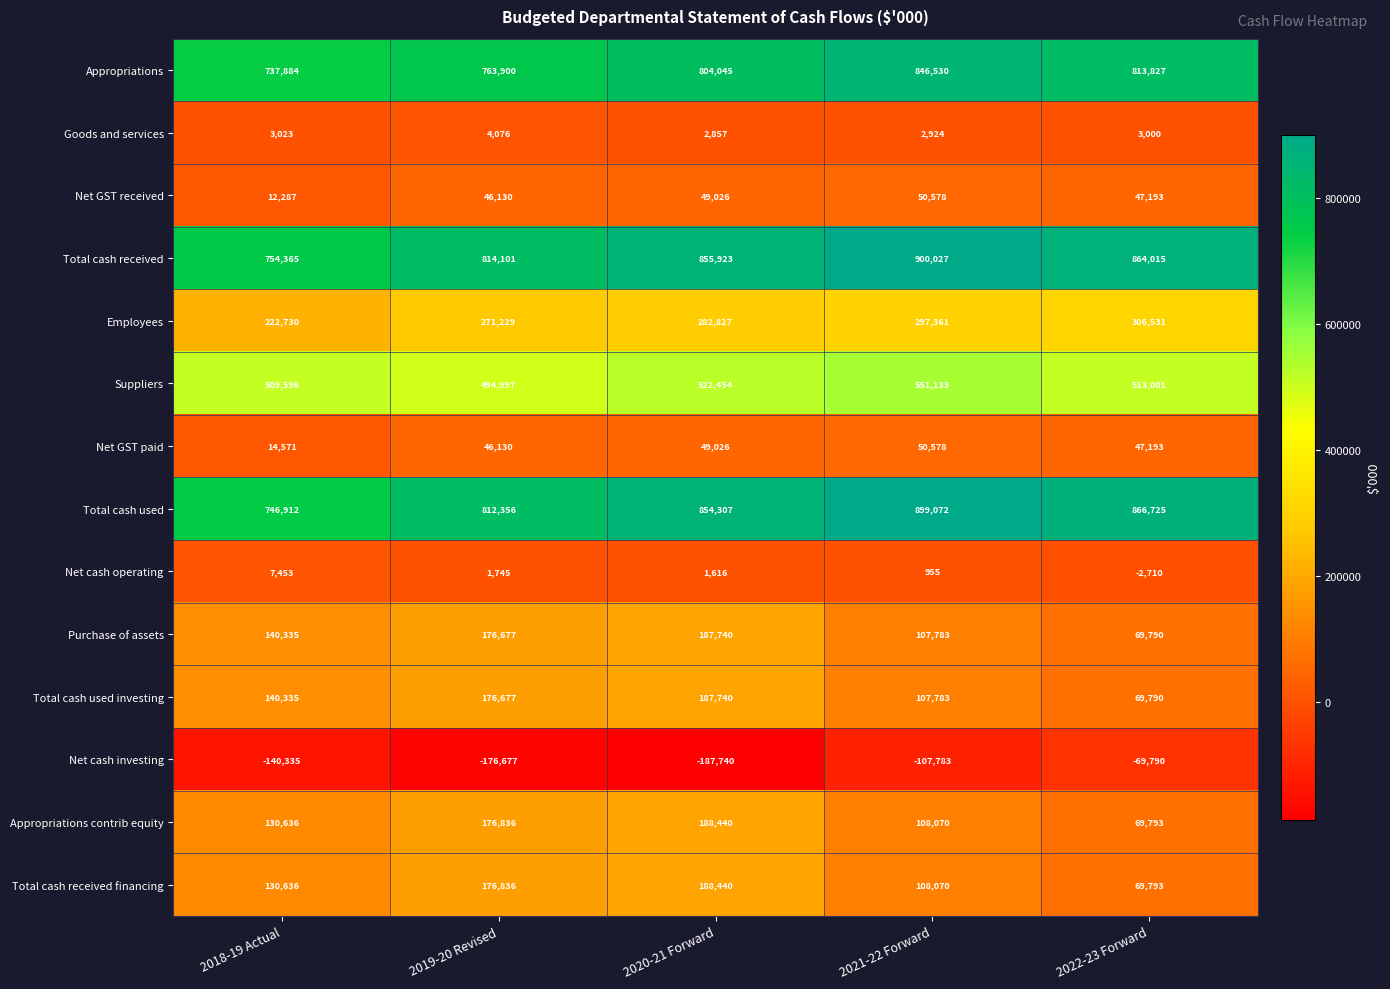

Which series has the largest total across all categories?

Total cash received